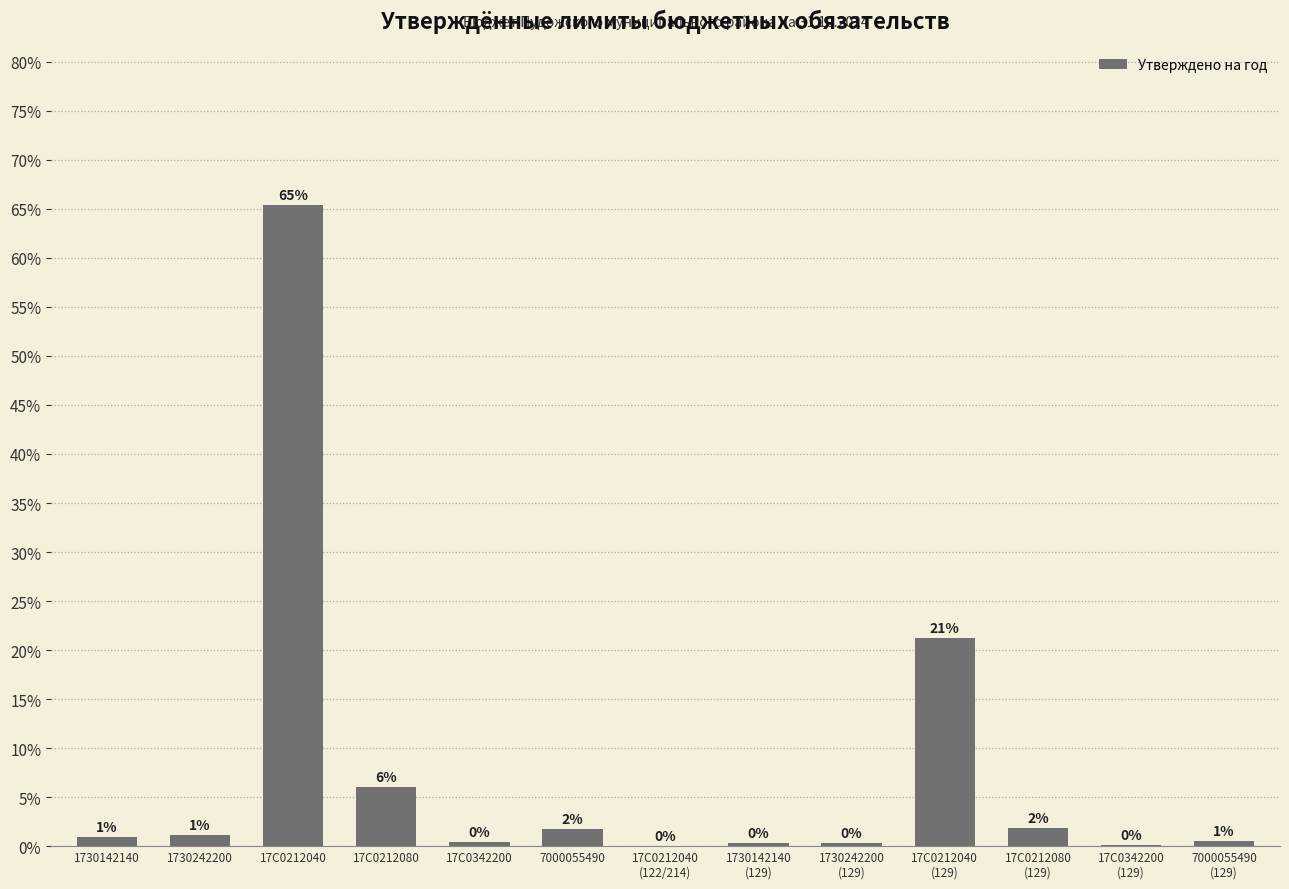

What is the change in value from 17С0212040
(129) to 17С0212080
(129)?

-19.4